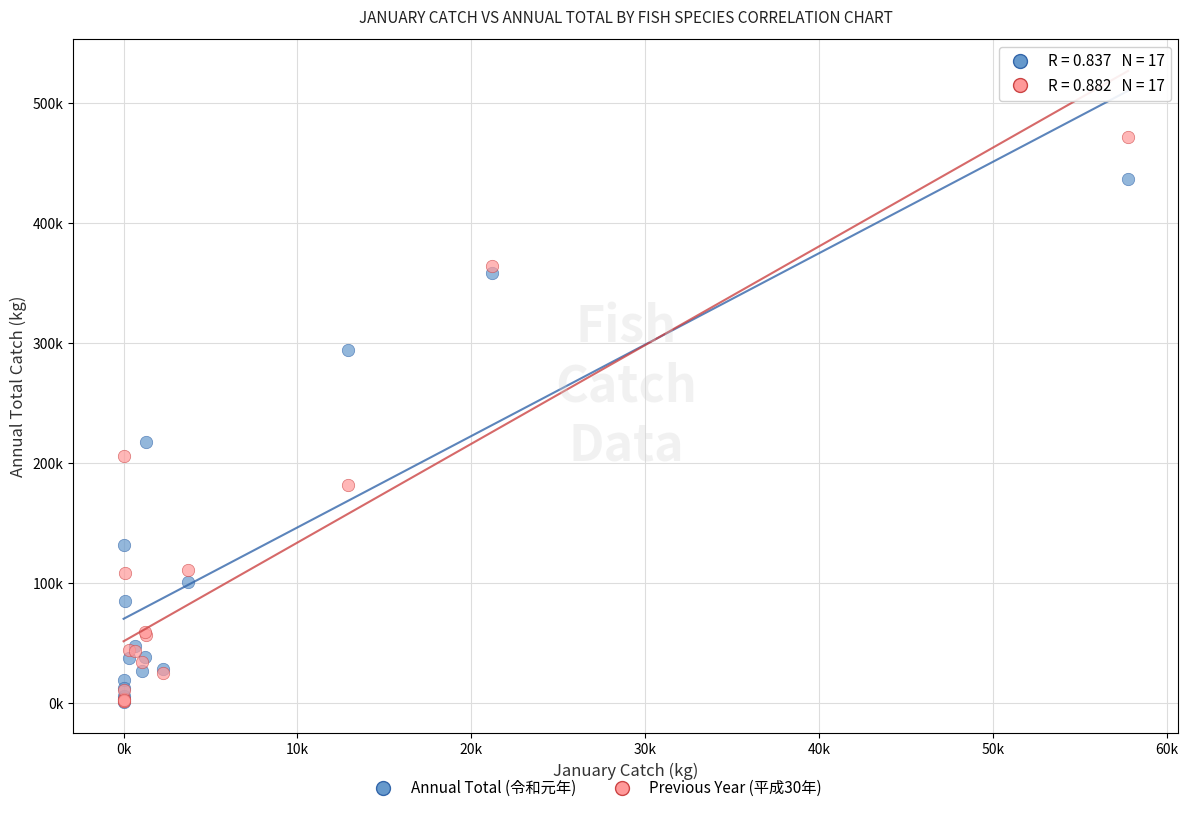

Which series contains the highest Y value?

Previous Year (平成30年)